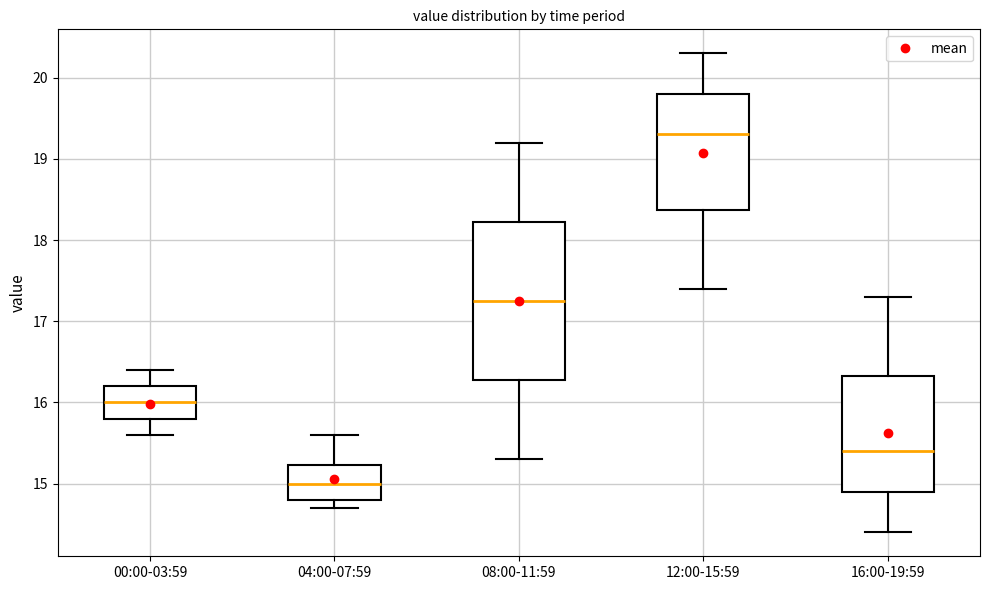

Where is the lower edge of the box for 00:00-03:59 on the y-axis? The values are not printed on the chart, so give them approximately, as read against the axis.

15.8